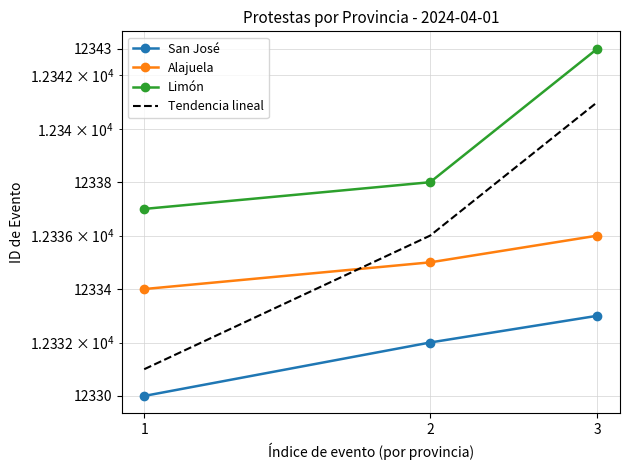

Reading right to left, list all the values displayed in this chart.

San José: 12333	12332	12330
Alajuela: 12336	12335	12334
Limón: 12343	12338	12337
Tendencia lineal: 12341	12336	12331